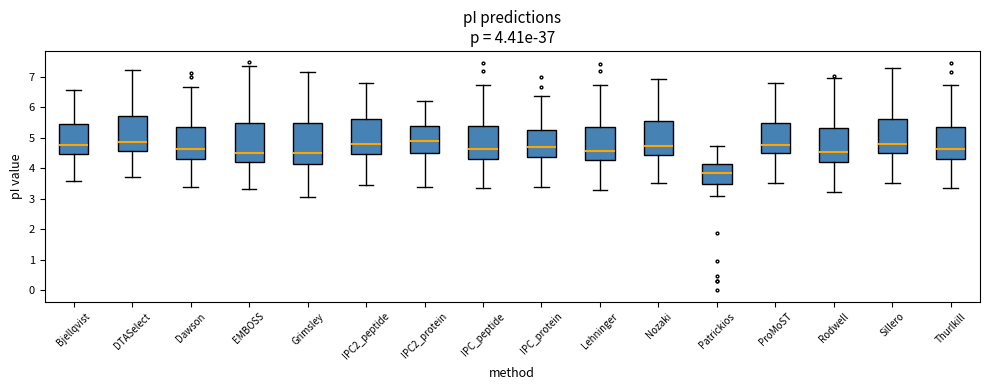

Which box has the lowest median line?

Patrickios